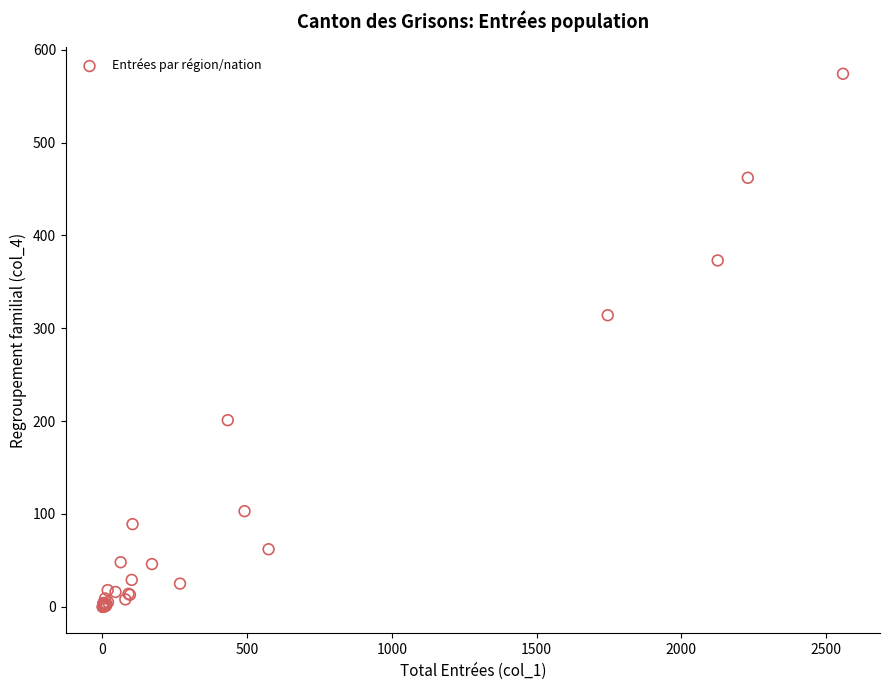

What Y value in the scatter plot is closest to 287?

314